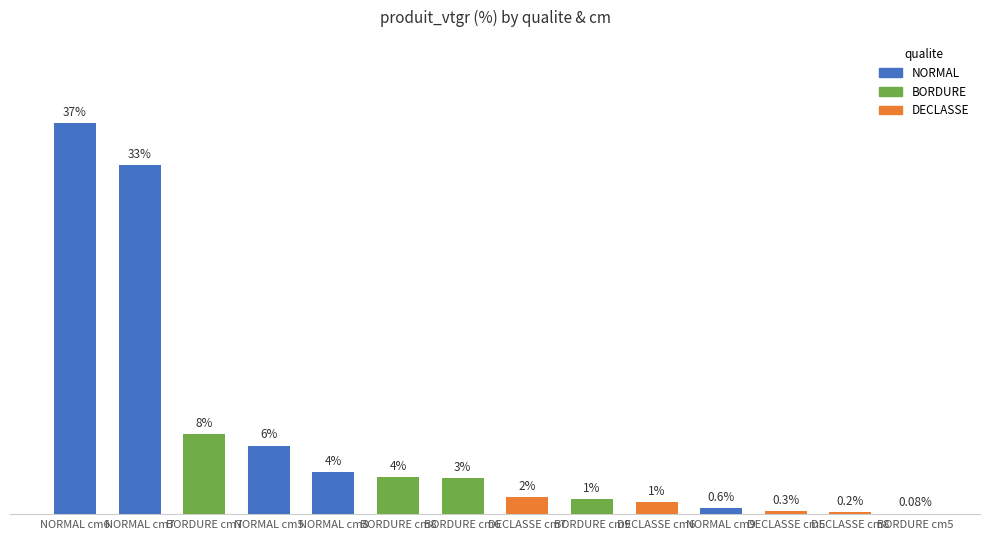

Between BORDURE cm5 and NORMAL cm5, which is larger?

NORMAL cm5